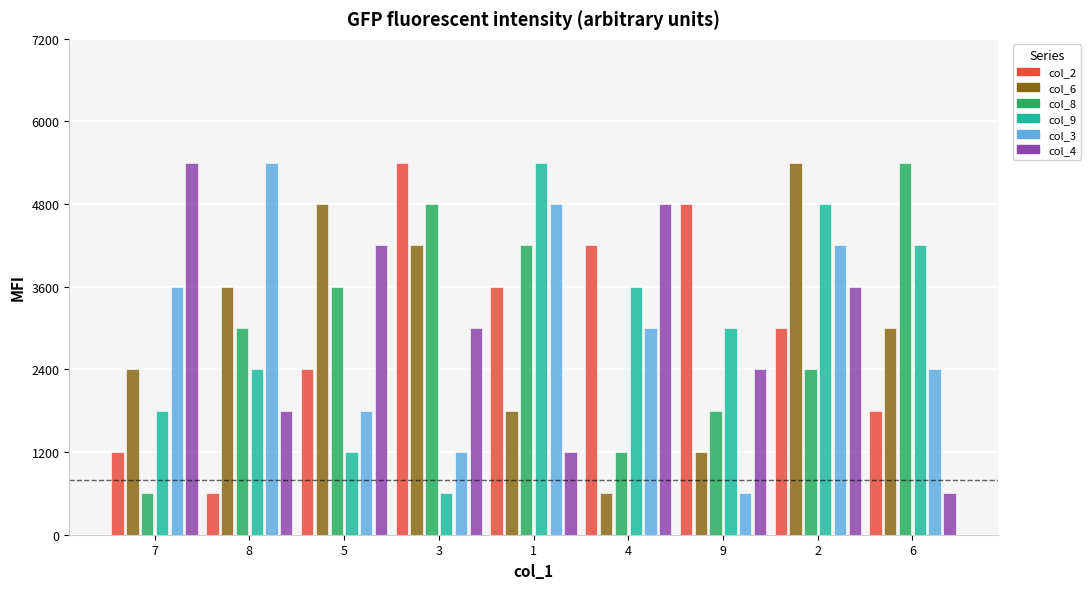

What is the greatest value displayed?

5400